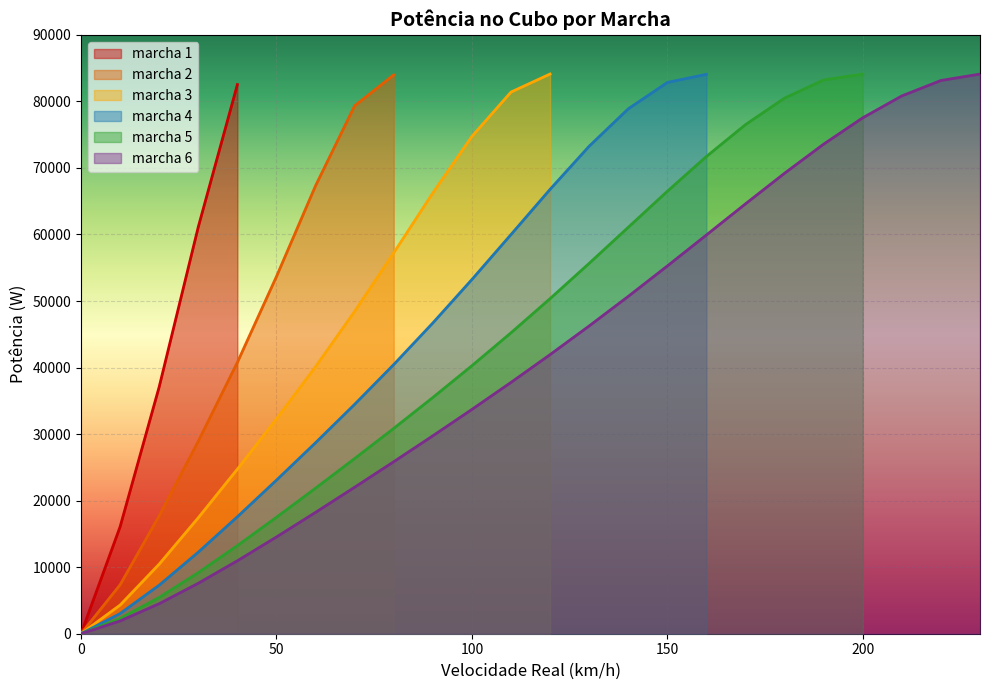

What are all the series names shown in the legend?

marcha 6, marcha 5, marcha 4, marcha 3, marcha 2, marcha 1